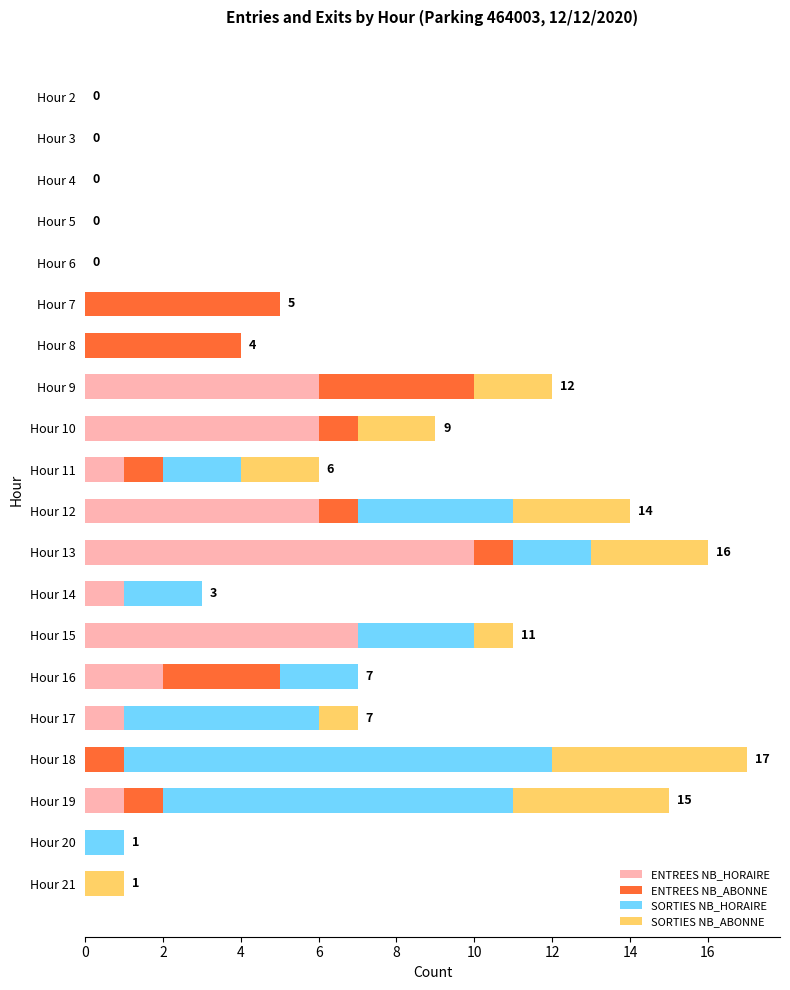

At which label does ENTREES NB_HORAIRE reach its peak?

Hour 13